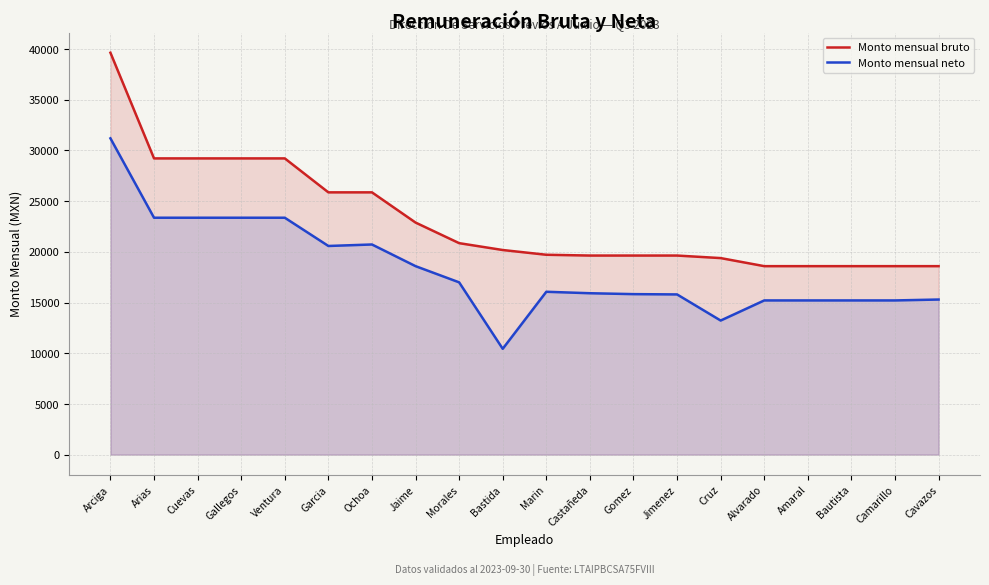

At how many categories does at least one series exceed 30787?

1